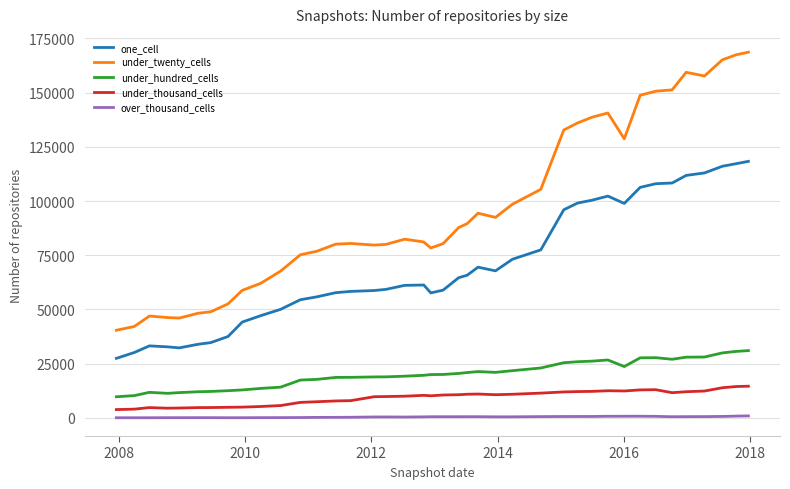

What is the smallest value displayed?

1